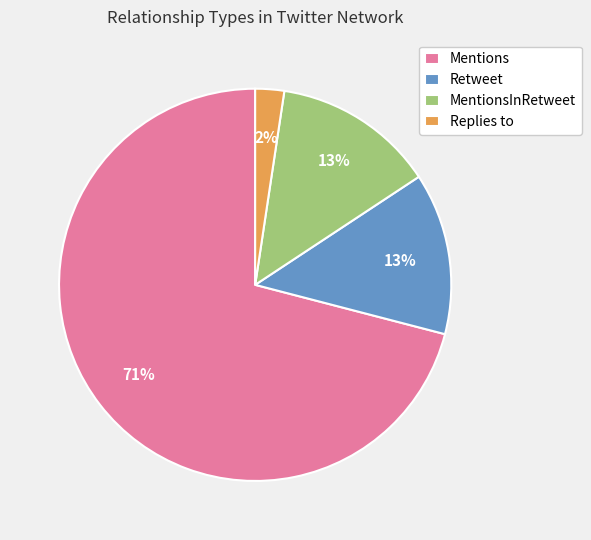

Do Replies to and Retweet together represent more than half of the pie?

No